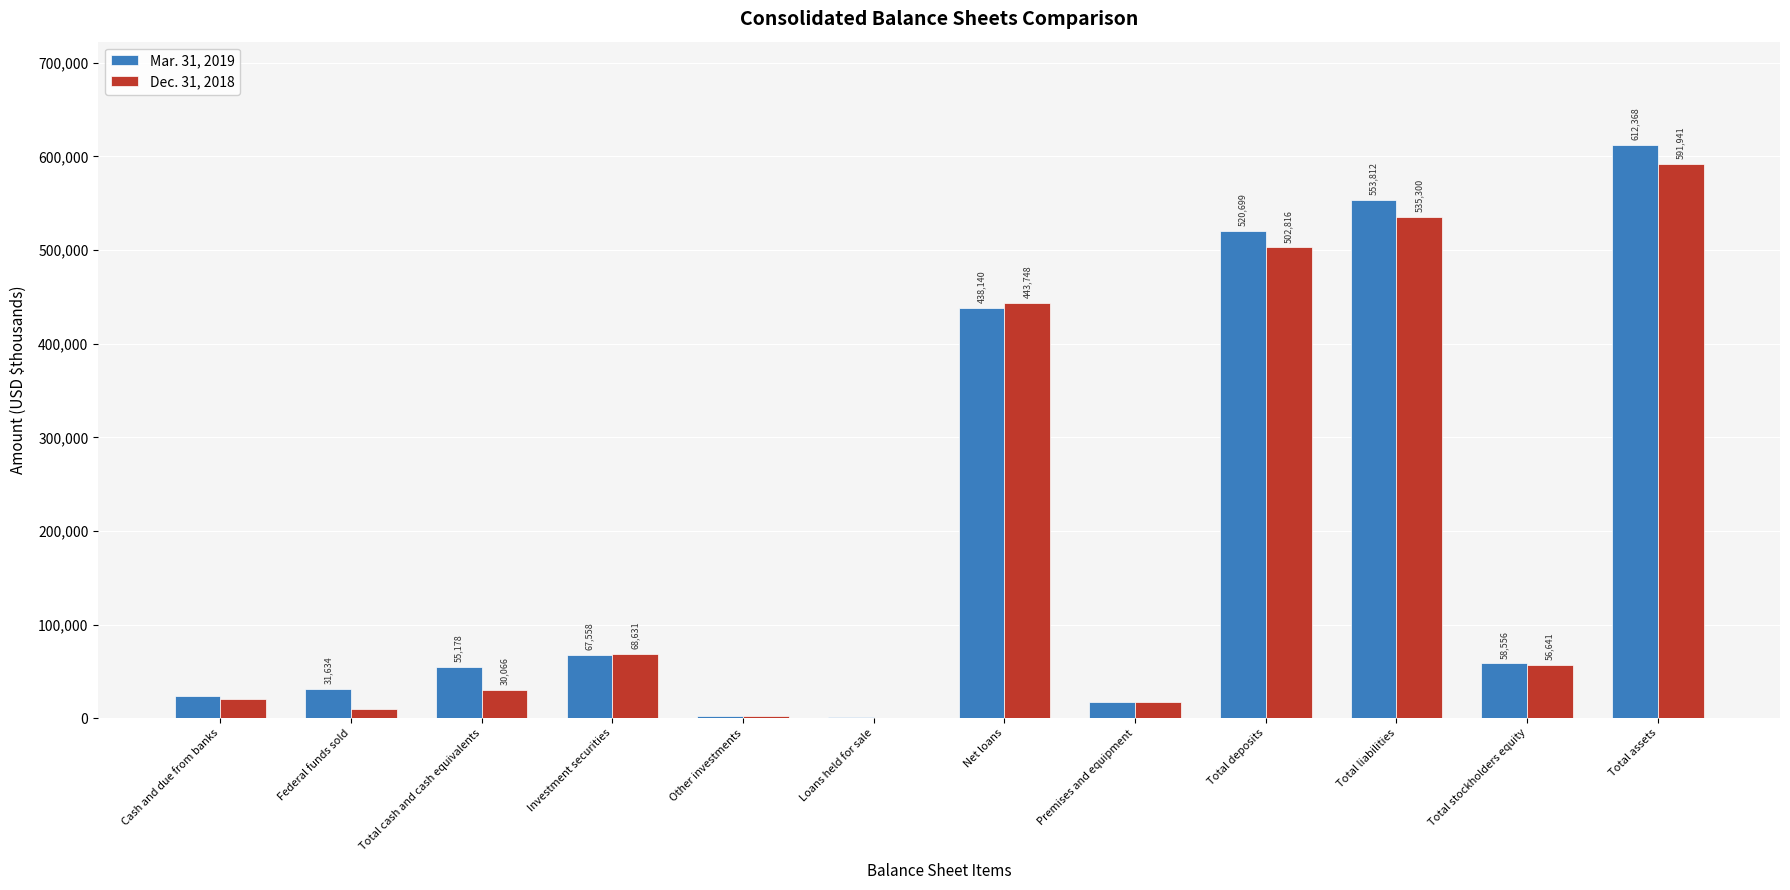

What is the sum of all Dec. 31, 2018 values?

2279695